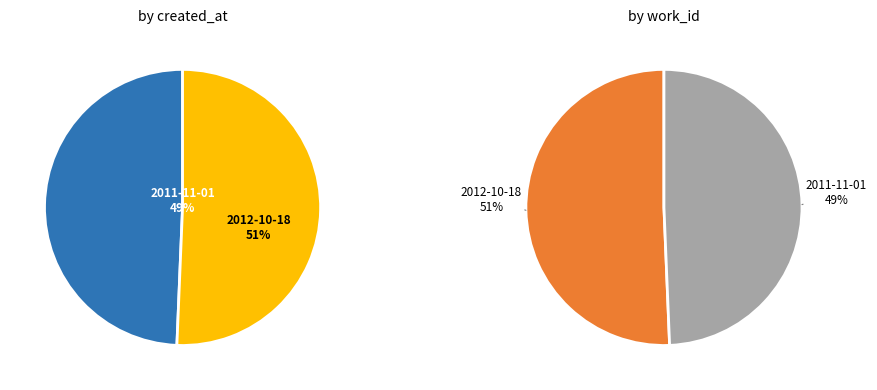

How many slices are in this pie chart?

2